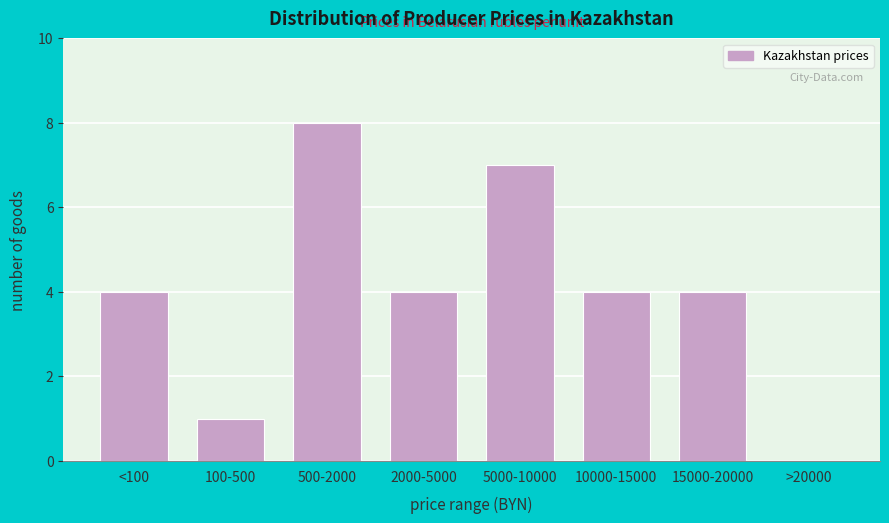

Reading left to right, what are all the values shown in this chart?

<100=4	100-500=1	500-2000=8	2000-5000=4	5000-10000=7	10000-15000=4	15000-20000=4	>20000=0